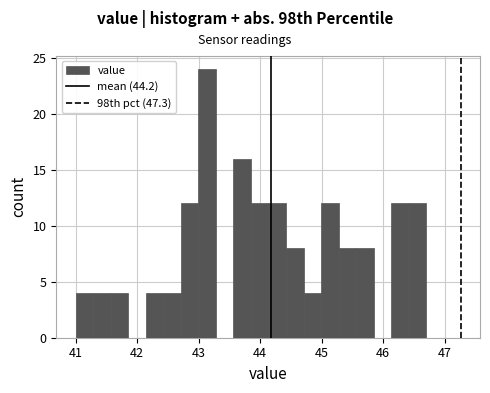

Around what value on the x-axis is the tallest bar? Give the approximate position of its centre, as read against the axis.

43.1